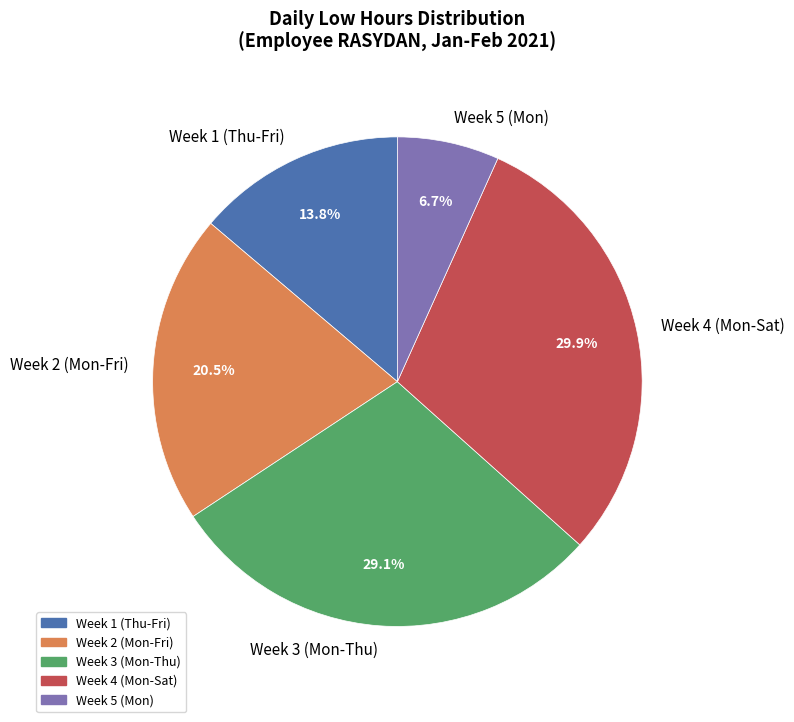

Which slice is the smallest?

Week 5 (Mon)